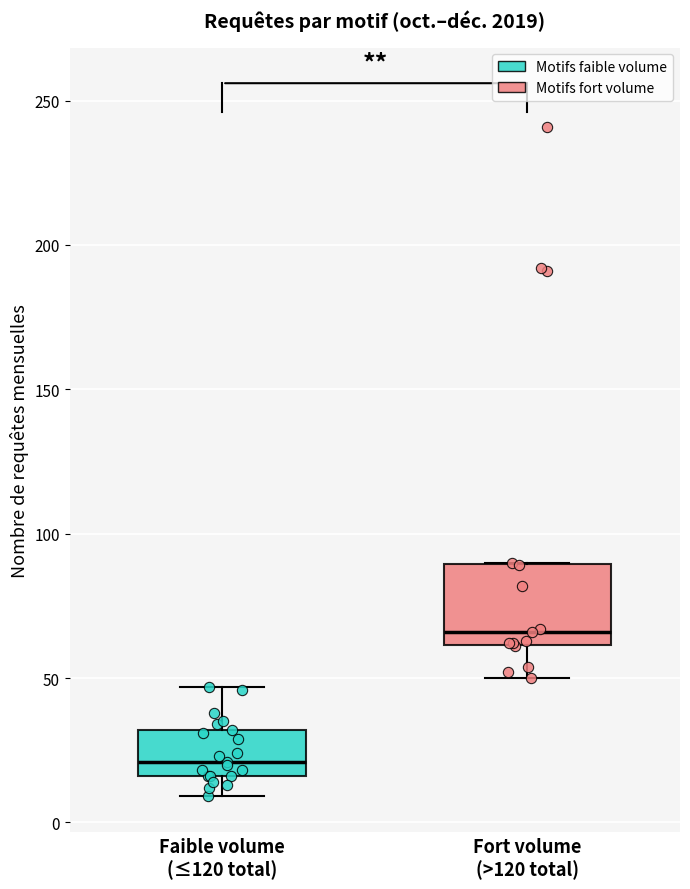

Which box is the tallest, from its lower edge to its upper edge?

Fort volume (>120 total)